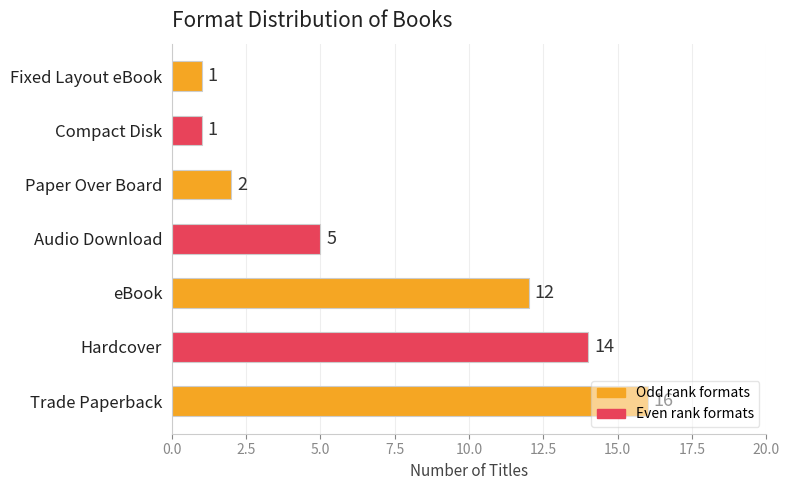

Which has a higher value, Audio Download or Trade Paperback?

Trade Paperback